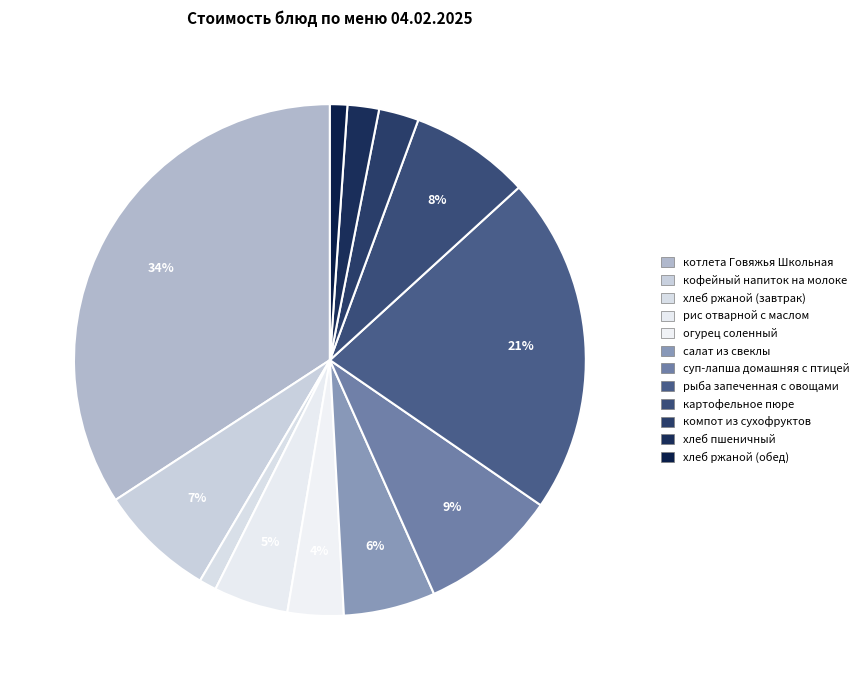

Is суп-лапша домашняя с птицей the majority of the pie?

No